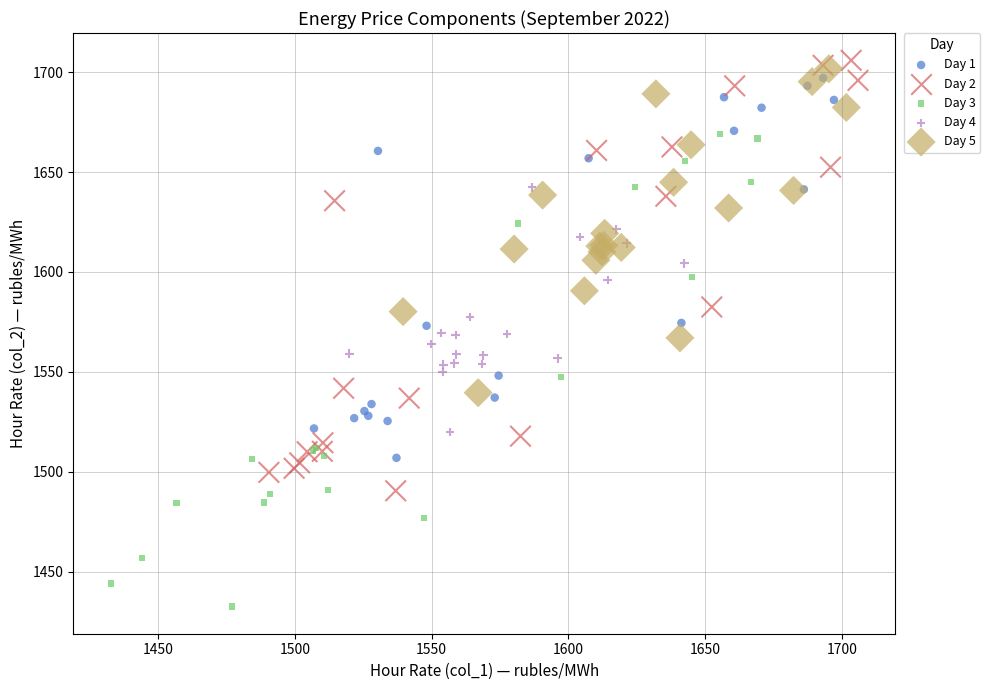

What are all the series names shown in the legend?

Day 1, Day 2, Day 3, Day 4, Day 5